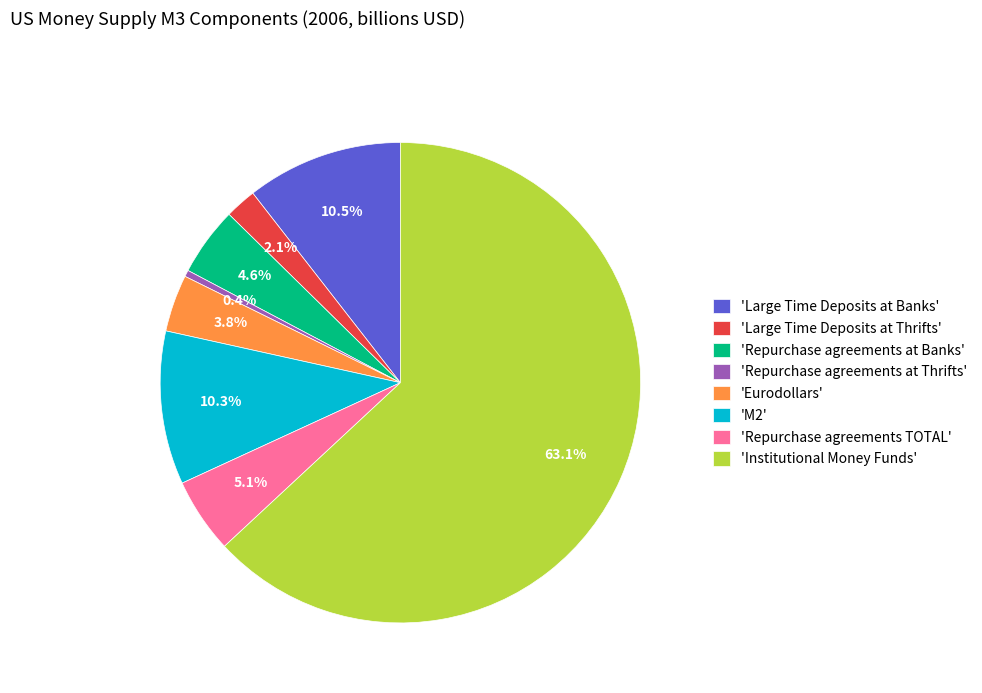

Which category has the smallest portion of the pie?

'Repurchase agreements at Thrifts'